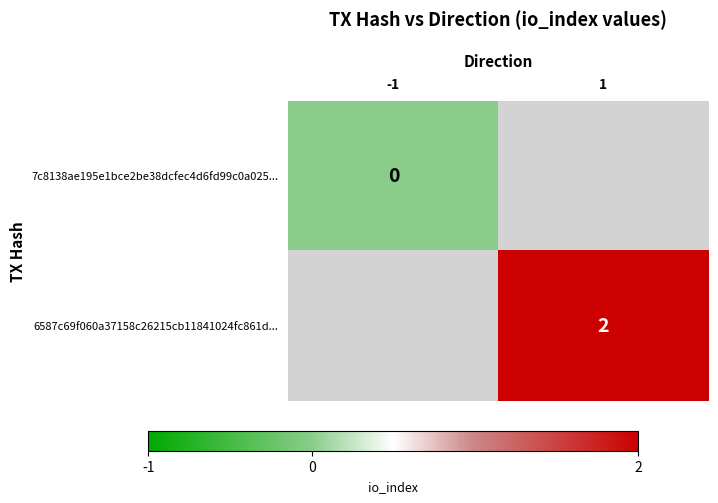

Is the value of 6587c69f060a37158c26215cb11841024fc861d... at 1 greater than the value of 7c8138ae195e1bce2be38dcfec4d6fd99c0a025... at -1?

Yes